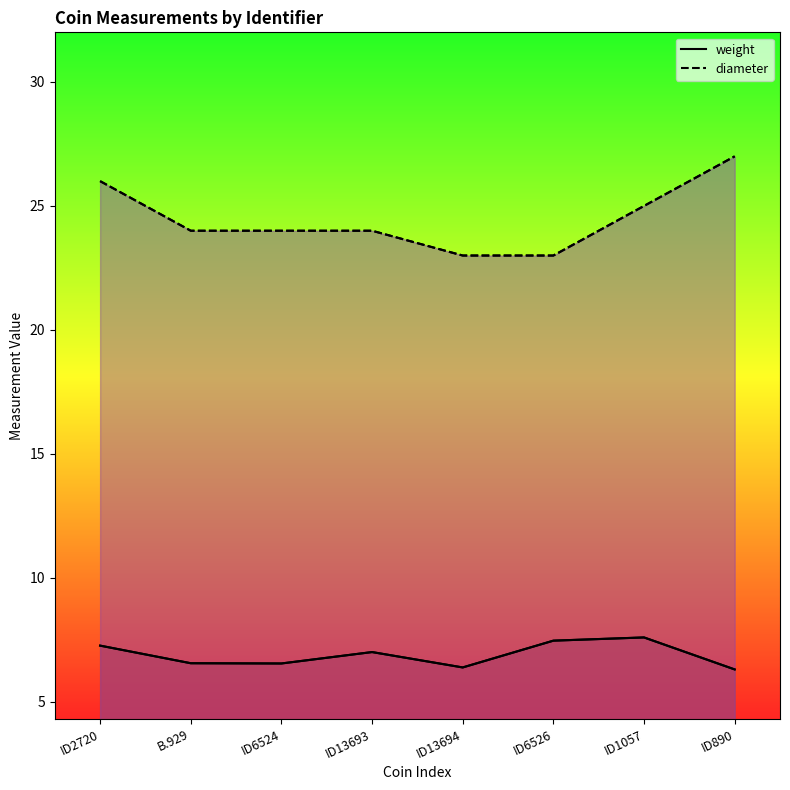

How many lines are shown in the chart?

2